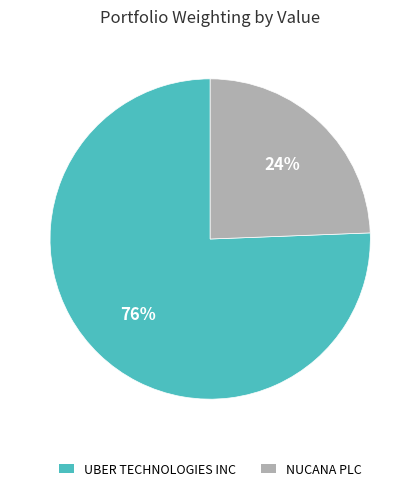

Rank the categories by value from highest to lowest.

UBER TECHNOLOGIES INC, NUCANA PLC